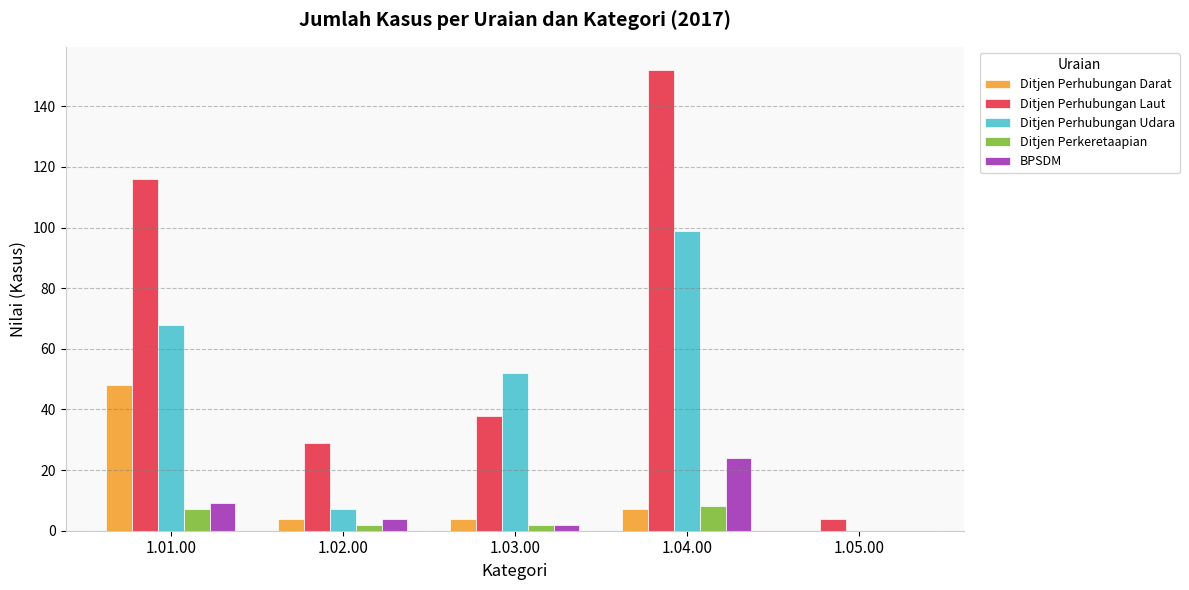

What is the sum of the BPSDM values at 1.03.00 and 1.01.00?

11